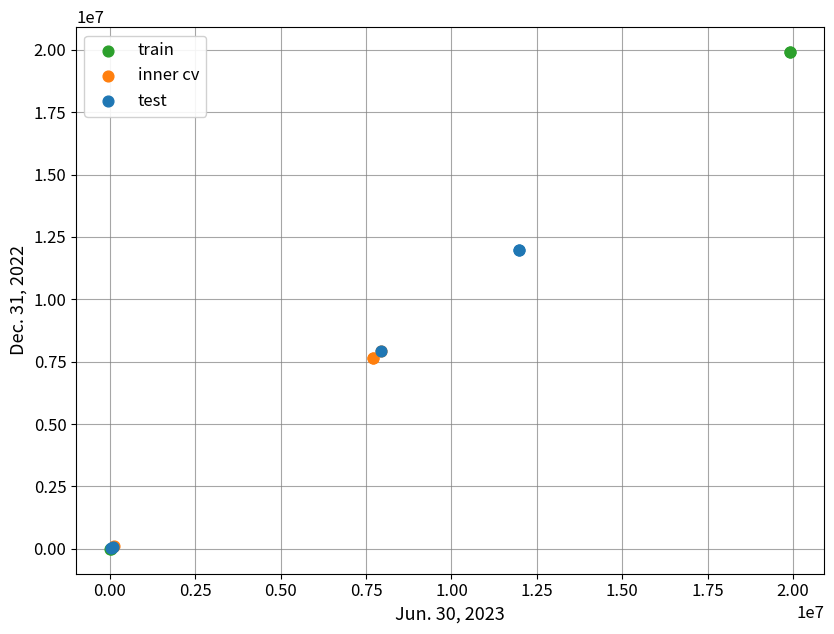

Which series reaches the maximum Y coordinate?

train